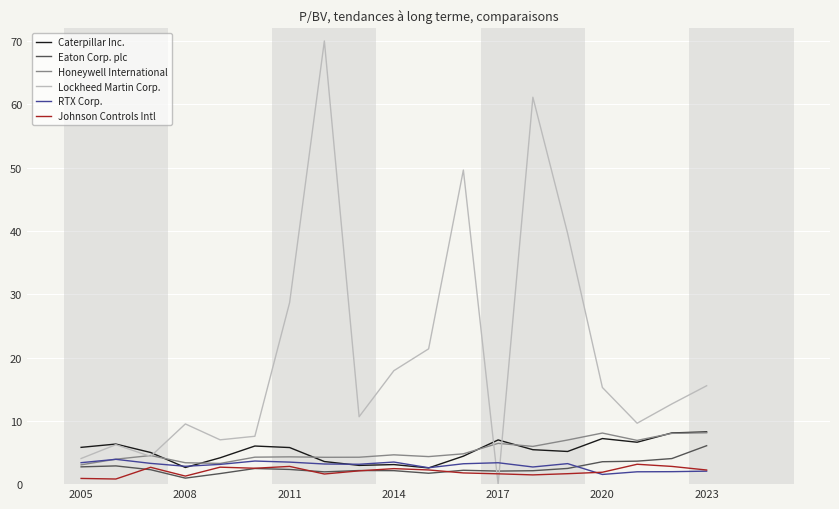

What is the maximum value for Honeywell International?

8.1